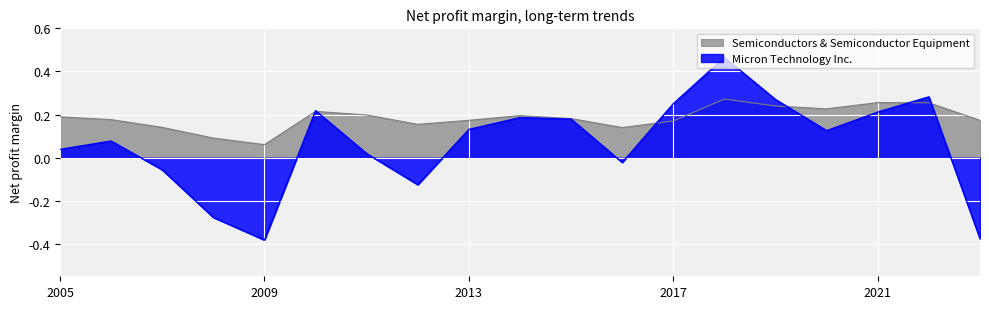

Is the value of Semiconductors & Semiconductor Equipment at 2010-09-02 greater than the value of Micron Technology Inc. at 2018-08-30?

No